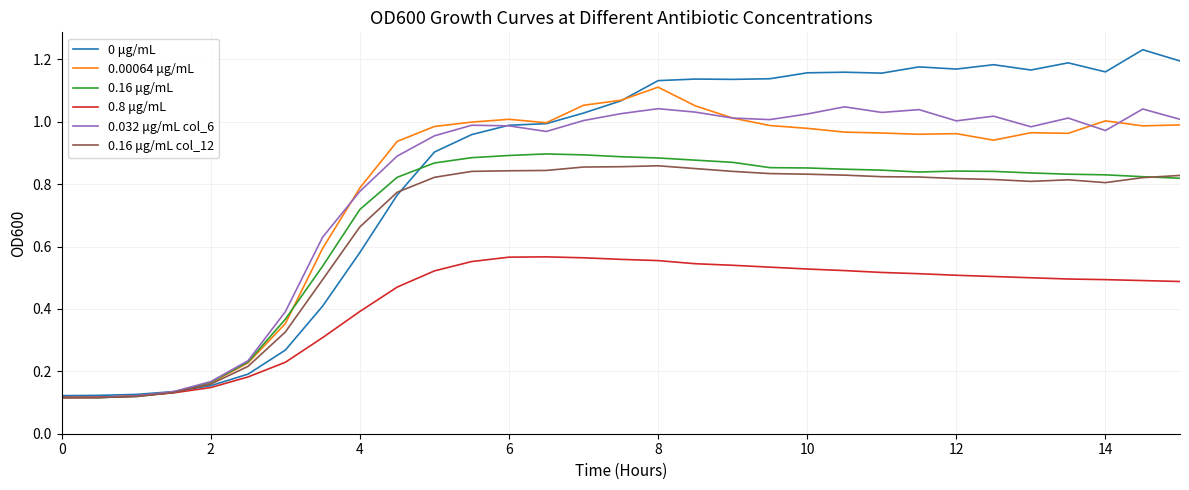

Which series has the widest spread of values?

0 μg/mL